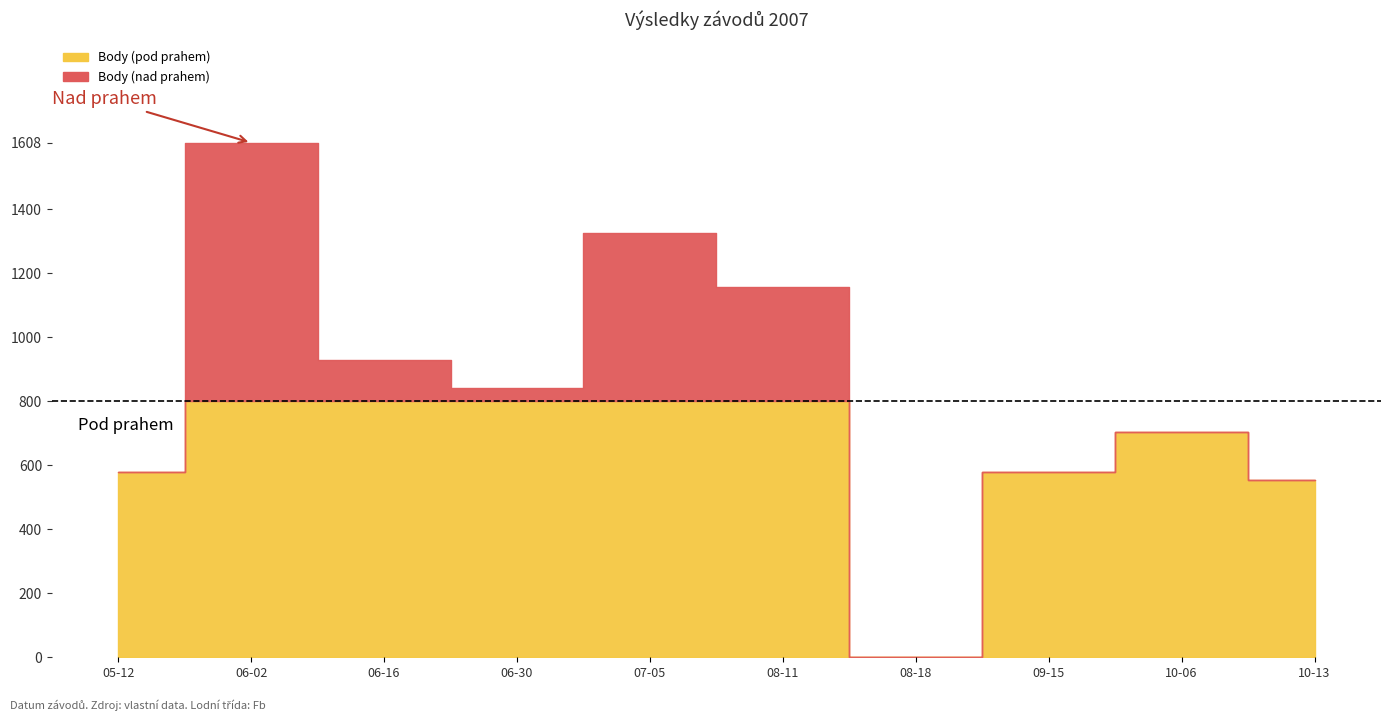

What is the difference between the highest and lowest values at 2007-10-06?

702